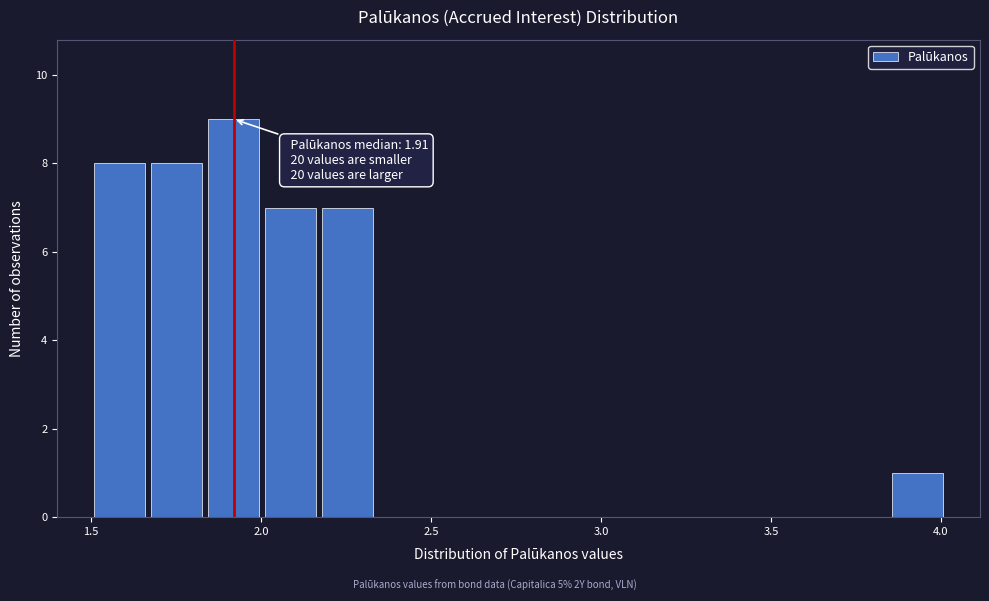

Read against the x-axis, roughly where is the centre of the tallest bar?

1.90